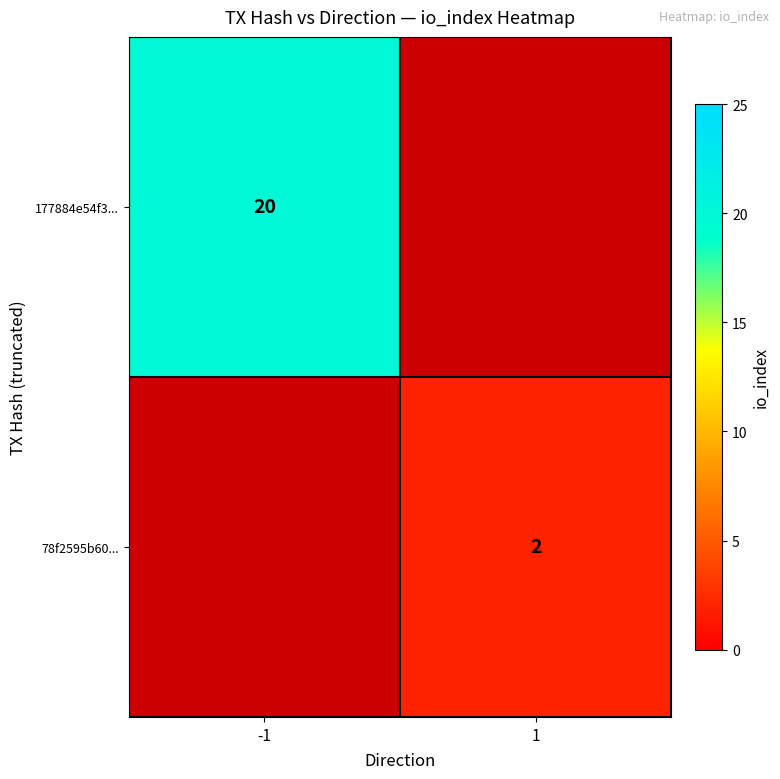

The value of 78f2595b60... at 1 is 4. True or false?

False